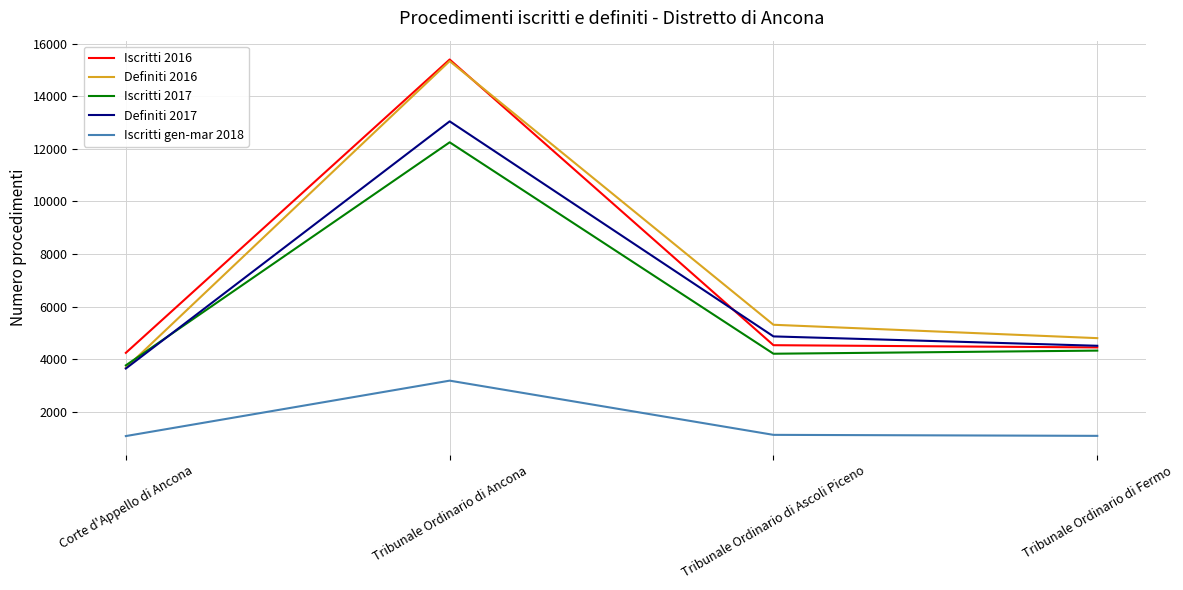

Count the number of categories in the chart.

4